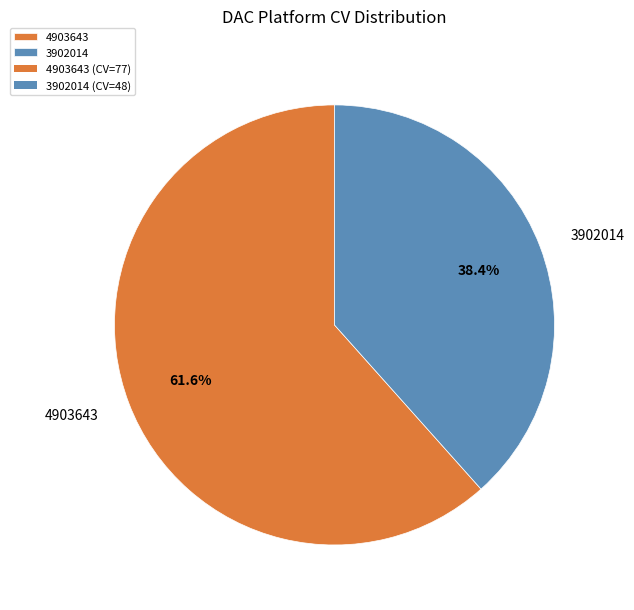

To the nearest percent, what is the average slice percentage?

50%